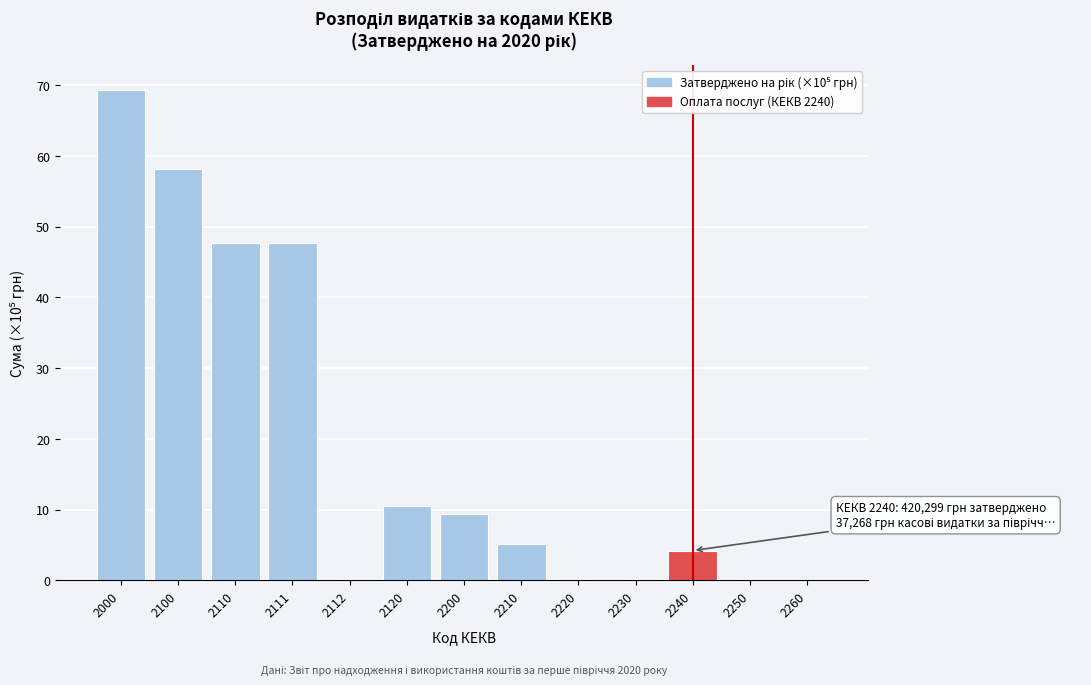

Reading right to left, transcribe all the data shown in this chart.

2260=0.0	2250=0.0	2240=4.2	2230=0.0	2220=0.0	2210=5.2	2200=9.4	2120=10.5	2112=0.0	2111=47.7	2110=47.7	2100=58.2	2000=69.4